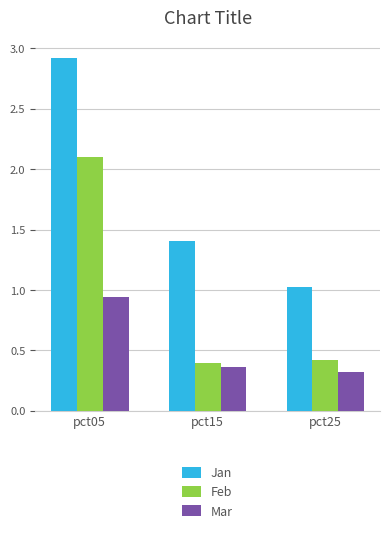

What is the spread (max minus min) of values at pct05?

2.0